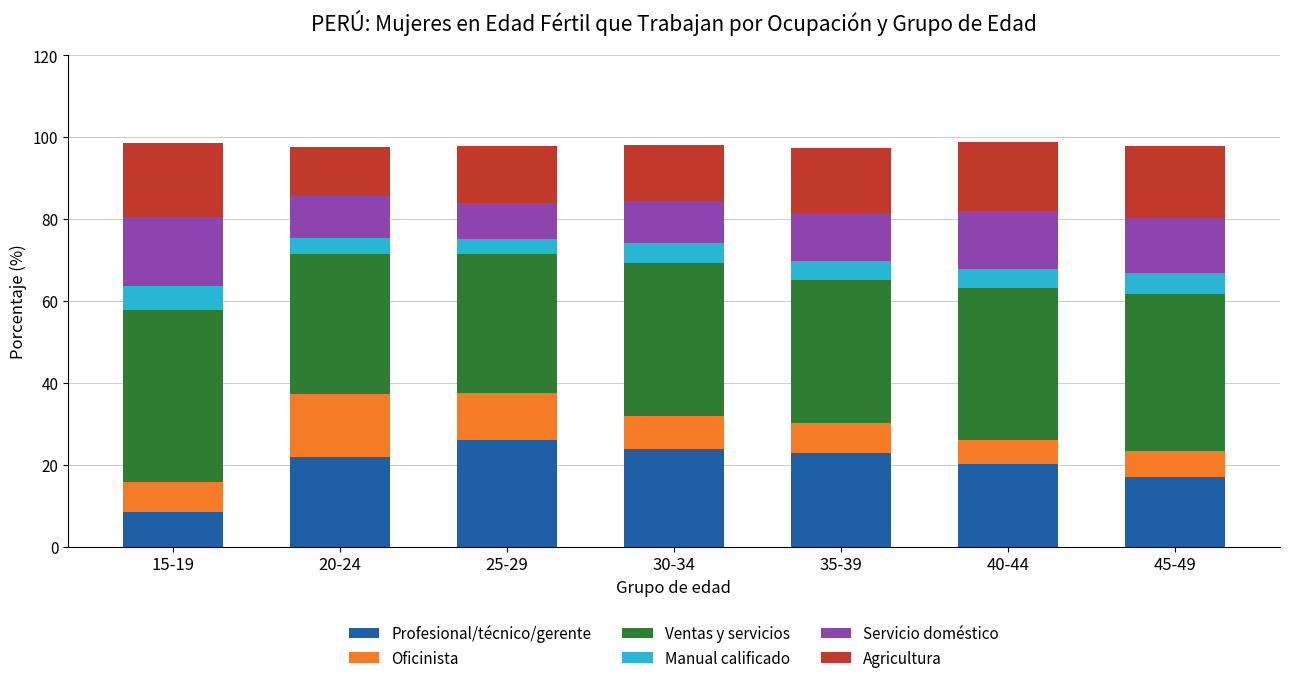

What is the total value across all series at 25-29?

97.9